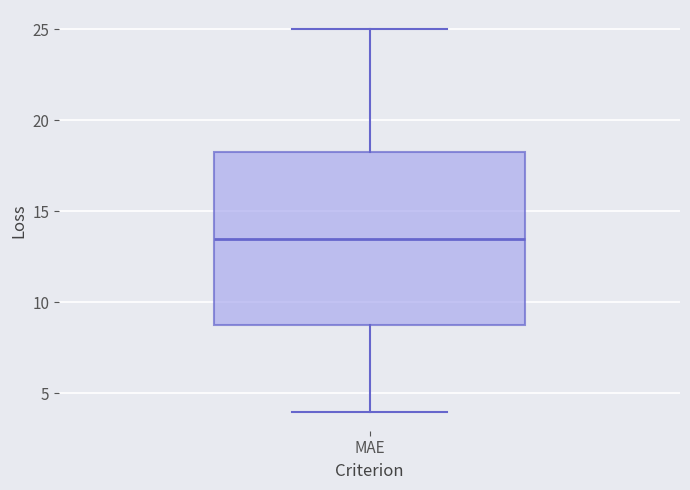

Where does the median line of the box for MAE sit on the y-axis? The values are not printed on the chart, so give them approximately, as read against the axis.

13.5